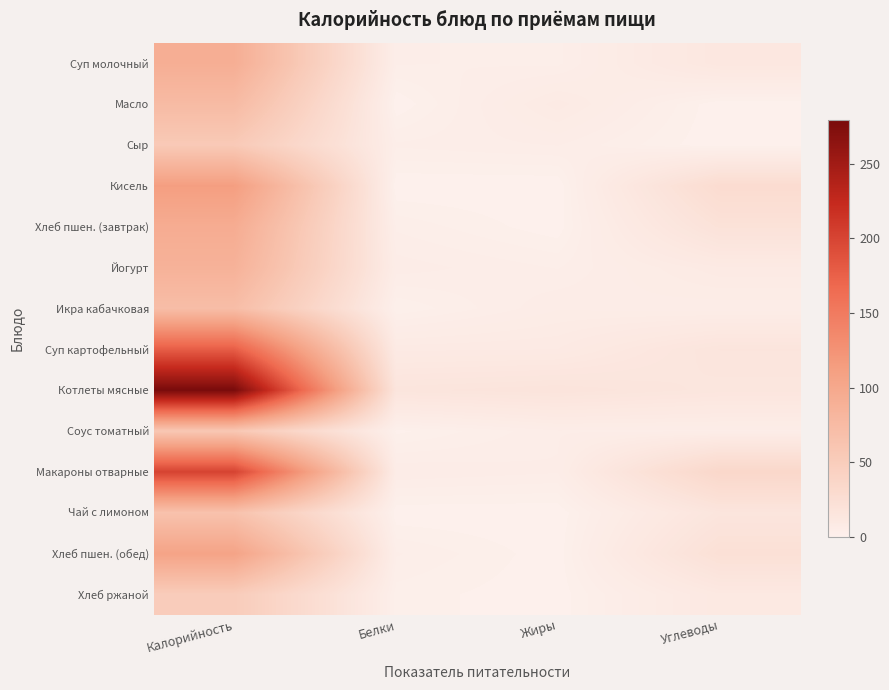

Reading right to left, extract all data points from this chart.

Суп молочный: Углеводы=12.9	Жиры=2.9	Белки=3.4	Калорийность=92.0
Масло: Углеводы=0.1	Жиры=8.2	Белки=0.1	Калорийность=74.8
Сыр: Углеводы=0.0	Жиры=4.4	Белки=3.5	Калорийность=54.6
Кисель: Углеводы=28.2	Жиры=0.0	Белки=0.0	Калорийность=112.8
Хлеб пшен. (завтрак): Углеводы=20.1	Жиры=0.2	Белки=3.0	Калорийность=94.7
Йогурт: Углеводы=8.5	Жиры=3.2	Белки=5.0	Калорийность=87.0
Икра кабачковая: Углеводы=4.6	Жиры=5.3	Белки=1.1	Калорийность=71.4
Суп картофельный: Углеводы=16.4	Жиры=8.8	Белки=8.3	Калорийность=178.0
Котлеты мясные: Углеводы=14.7	Жиры=17.4	Белки=16.0	Калорийность=279.1
Соус томатный: Углеводы=4.1	Жиры=4.2	Белки=0.7	Калорийность=57.6
Макароны отварные: Углеводы=34.8	Жиры=4.5	Белки=5.4	Калорийность=201.3
Чай с лимоном: Углеводы=15.8	Жиры=0.0	Белки=0.1	Калорийность=64.8
Хлеб пшен. (обед): Углеводы=22.6	Жиры=0.3	Белки=3.4	Калорийность=106.6
Хлеб ржаной: Углеводы=10.6	Жиры=0.2	Белки=1.7	Калорийность=51.0